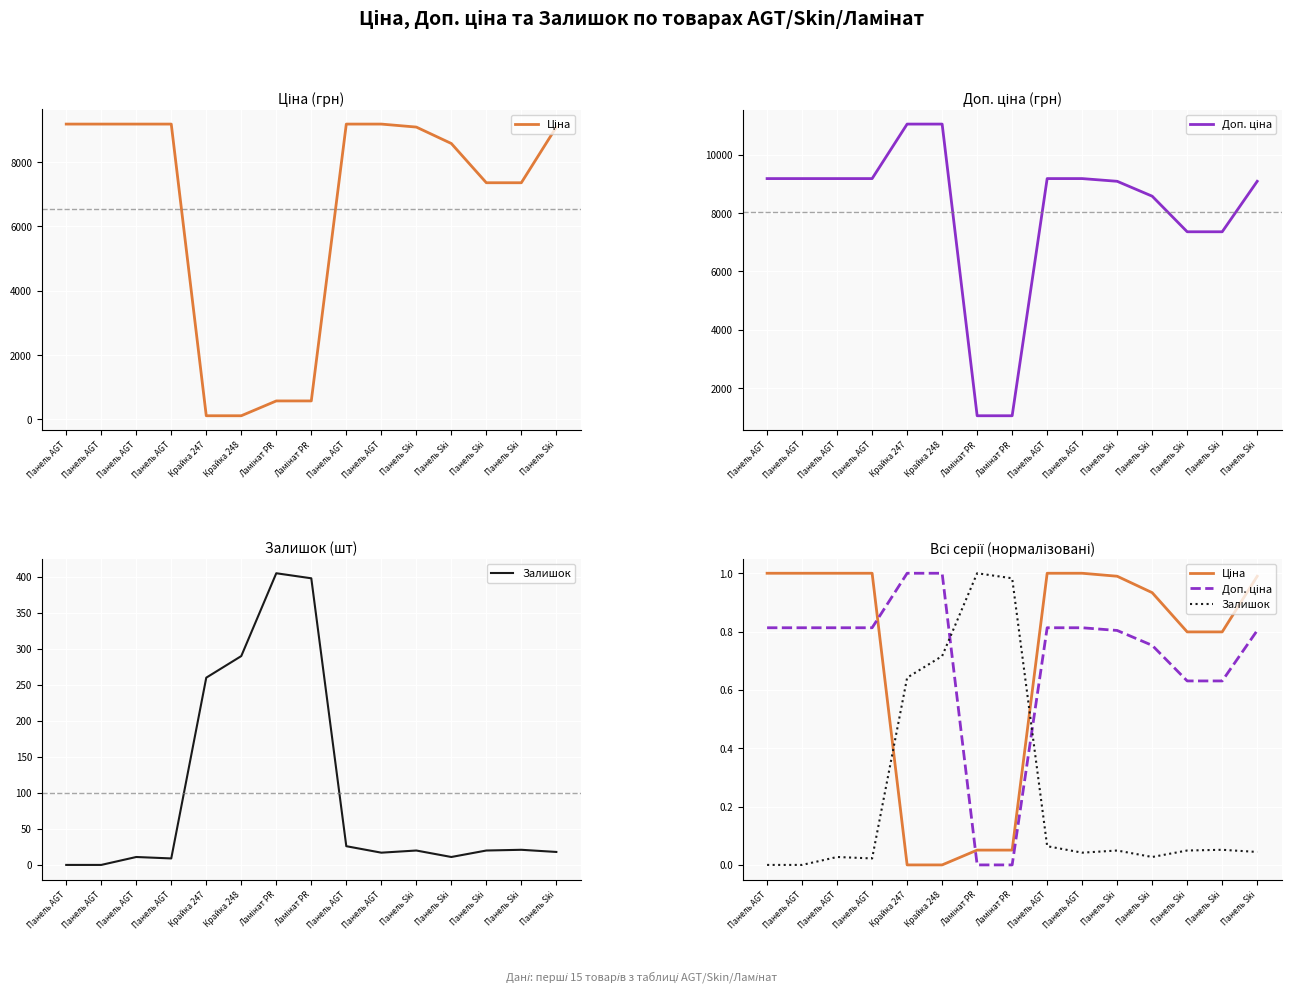

Is the value of Доп. ціна at Панель AGT greater than the value of Залишок at Панель Ski?

Yes